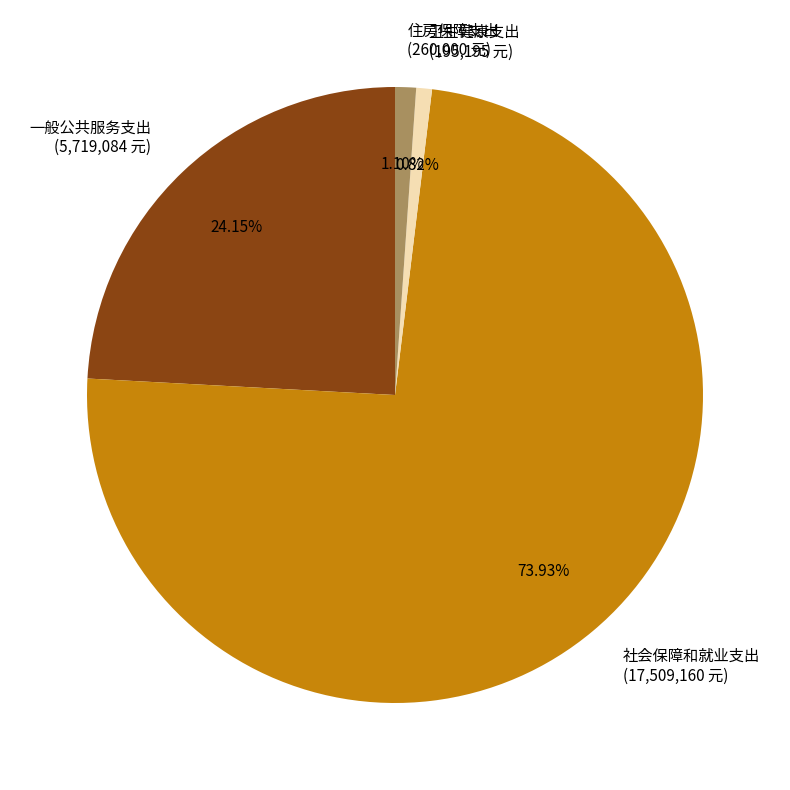

Which category has the biggest portion of the pie?

社会保障和就业支出